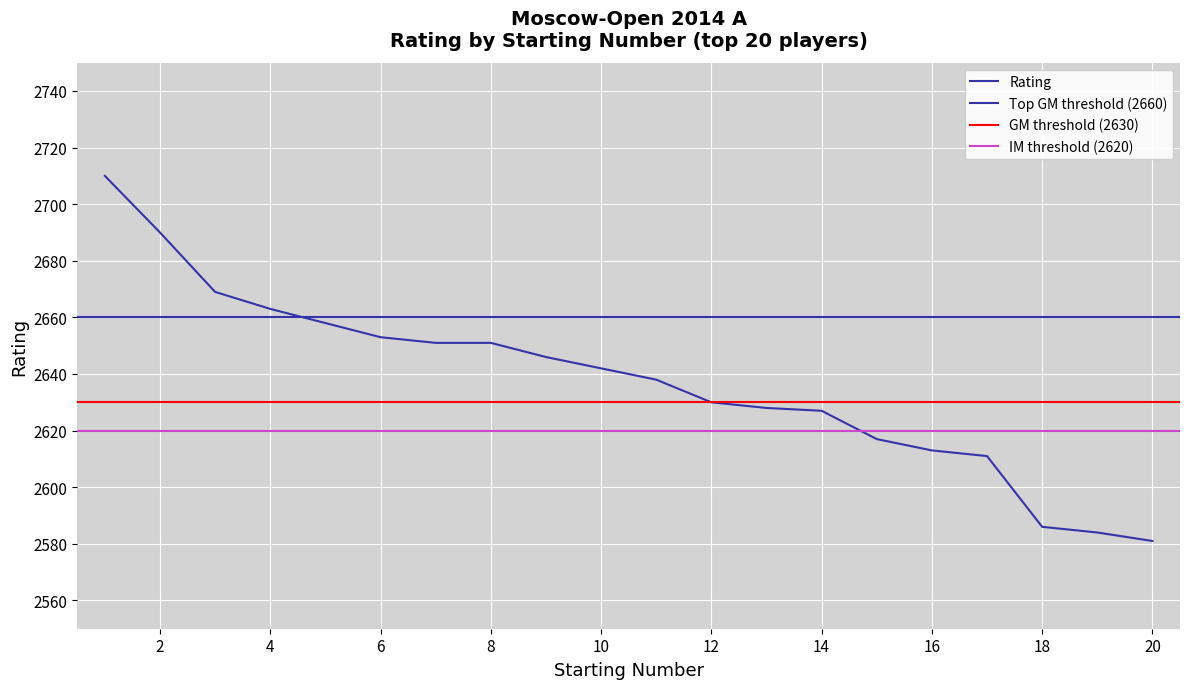

Which category has the highest value across all series?

1